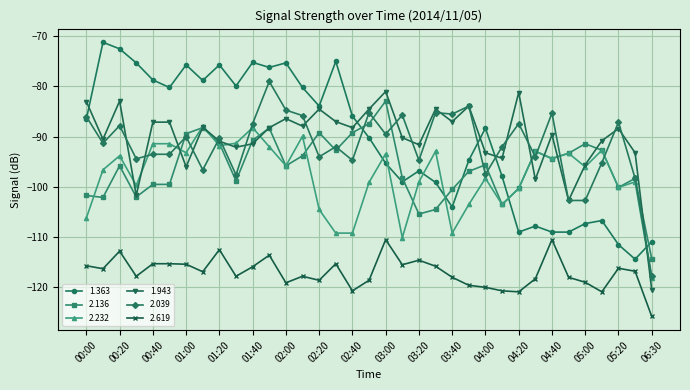

True or false: 2.619 and 2.232 intersect in this chart.

False